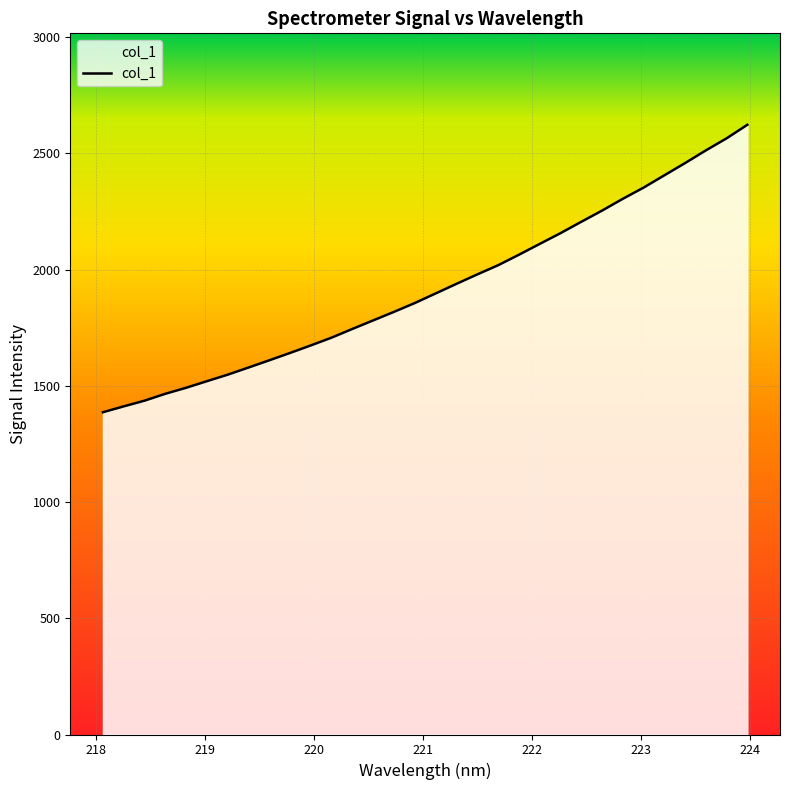

What is the difference between the maximum and minimum values?

1236.7